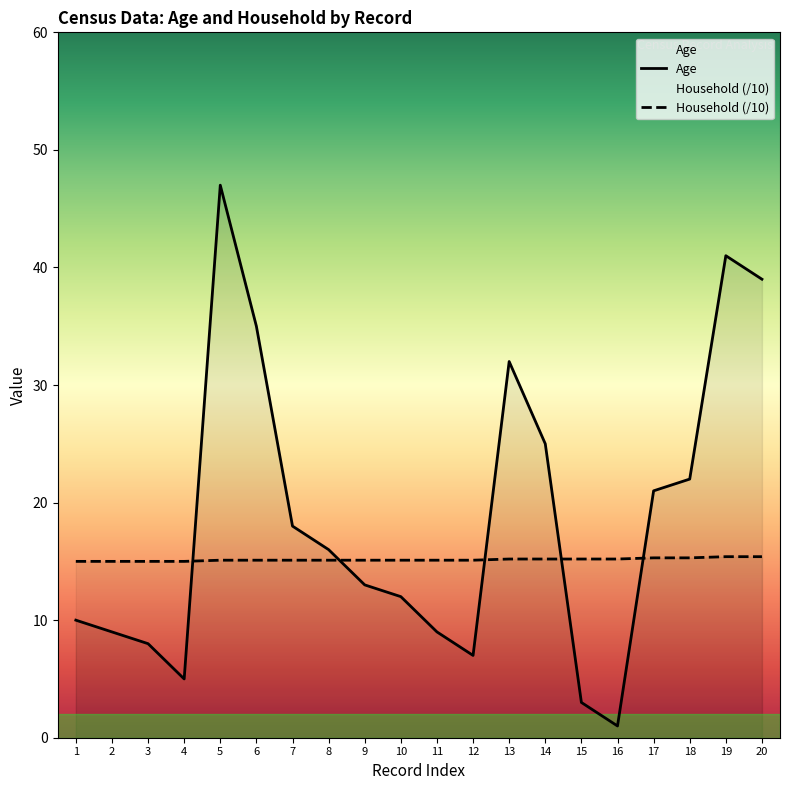

Reading left to right, extract all data points from this chart.

Age: 1=10.0	2=9.0	3=8.0	4=5.0	5=47.0	6=35.0	7=18.0	8=16.0	9=13.0	10=12.0	11=9.0	12=7.0	13=32.0	14=25.0	15=3.0	16=1.0	17=21.0	18=22.0	19=41.0	20=39.0
Household: 1=15.0	2=15.0	3=15.0	4=15.0	5=15.1	6=15.1	7=15.1	8=15.1	9=15.1	10=15.1	11=15.1	12=15.1	13=15.2	14=15.2	15=15.2	16=15.2	17=15.3	18=15.3	19=15.4	20=15.4